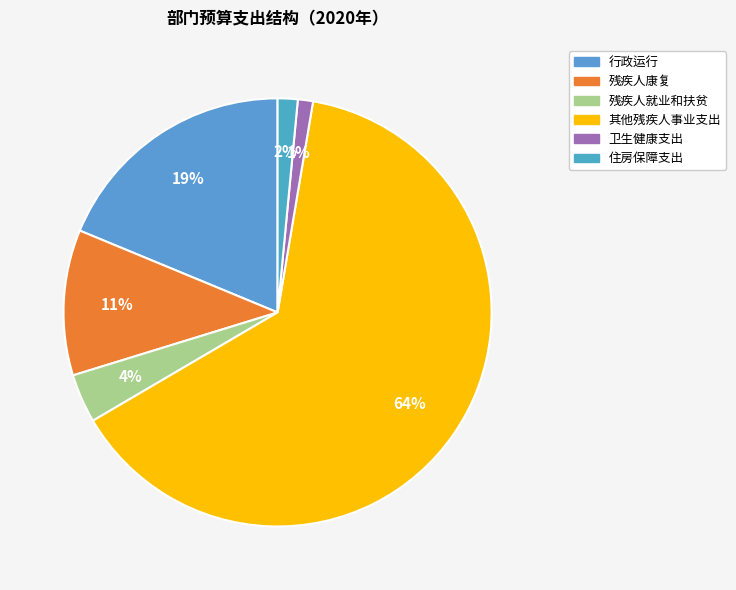

To the nearest percent, what is the average slice percentage?

17%